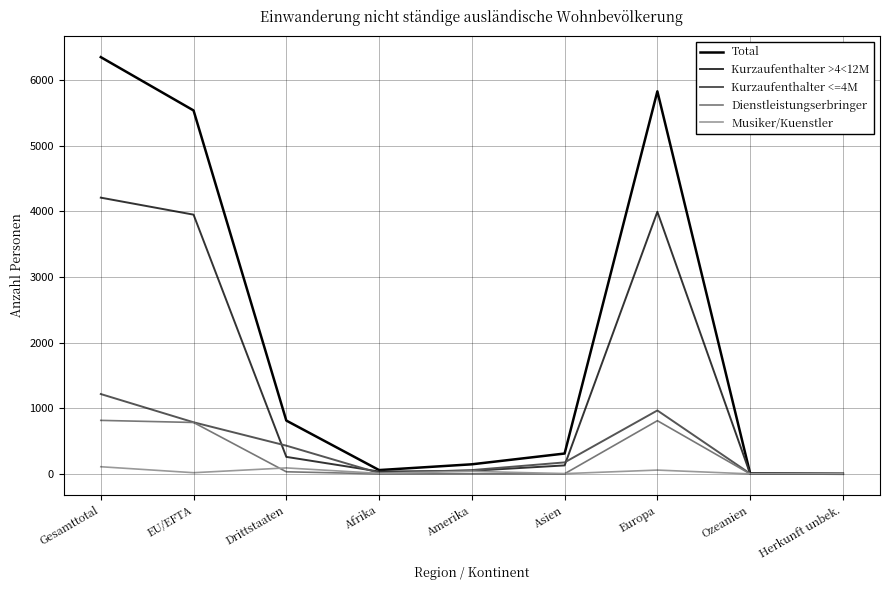

The value of Kurzaufenthalter <=4M at Europa is 248. True or false?

False